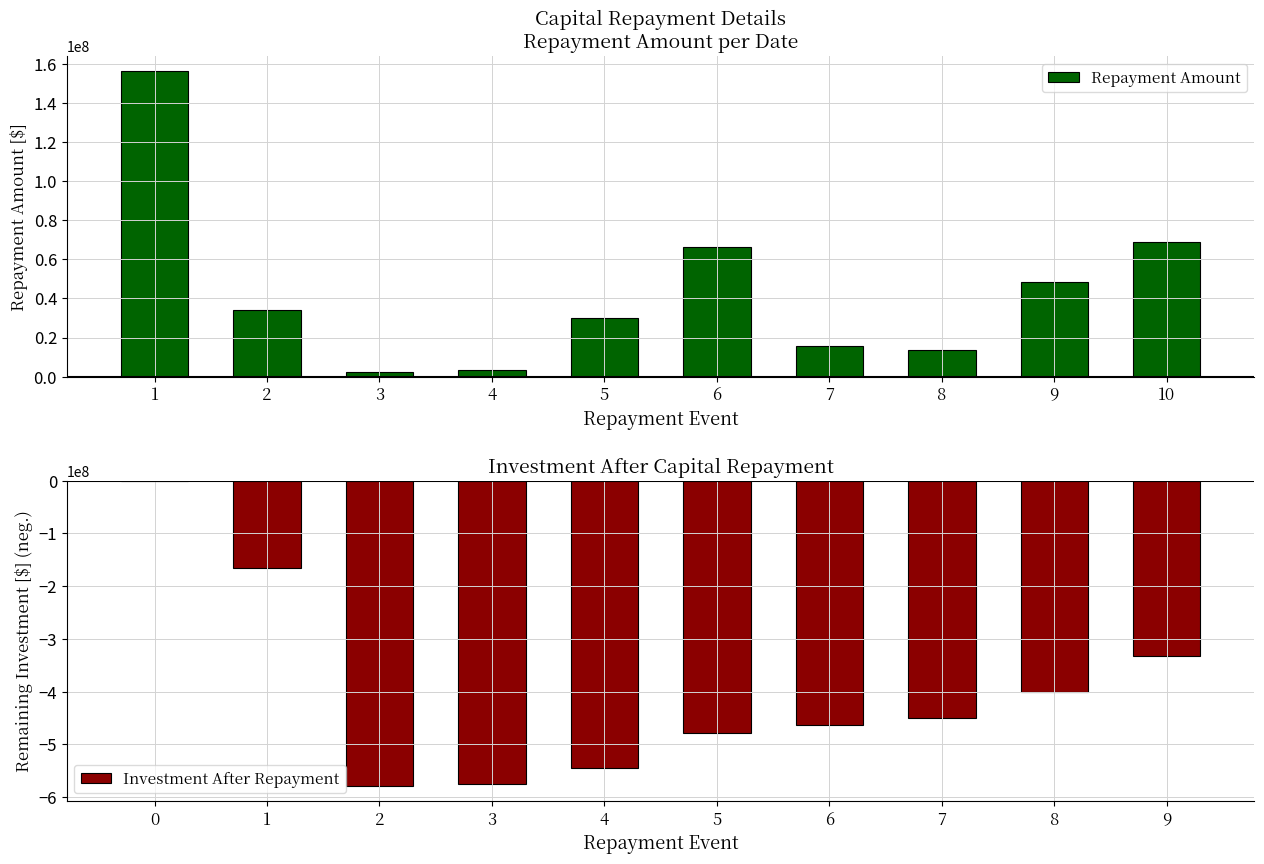

The value of Repayment Amount at 8 is 20086693.0. True or false?

False